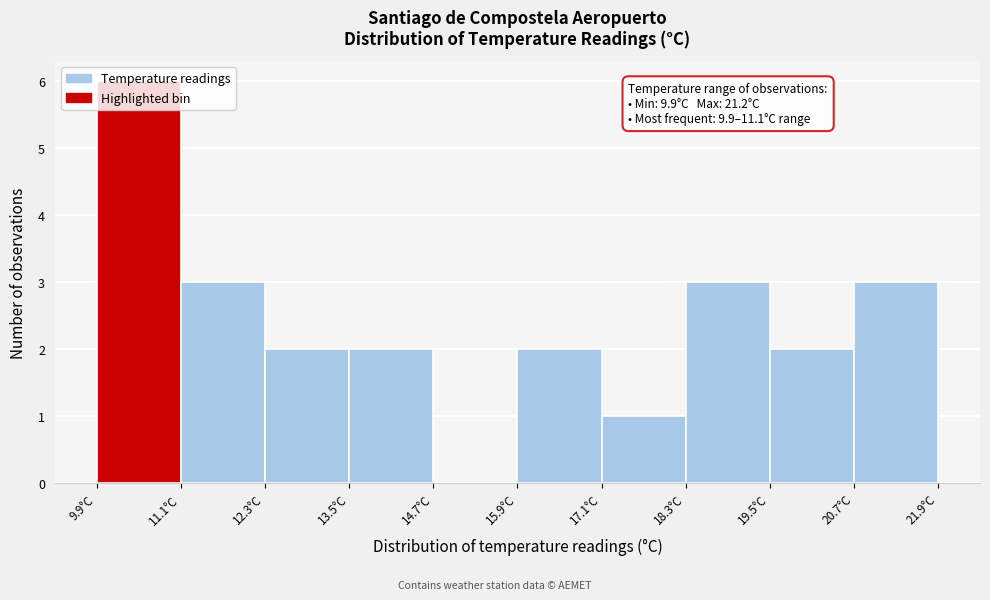

Which range on the x-axis has the tallest bar?

9.9 to 11.1